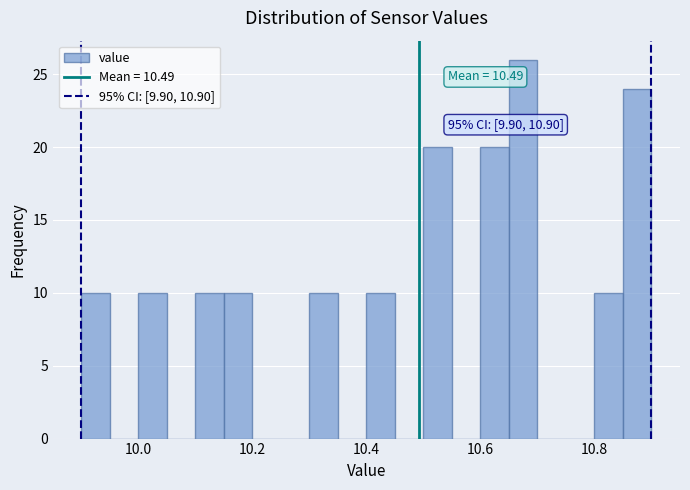

Read against the x-axis, roughly where is the centre of the tallest bar?

10.68